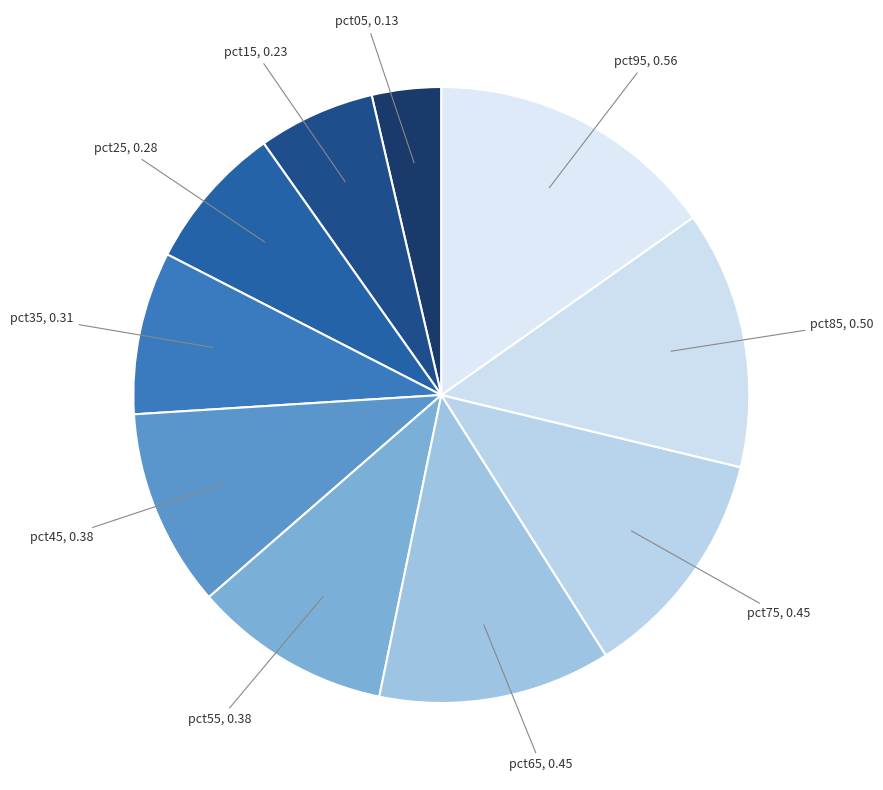

What is the largest slice in the pie chart?

pct95